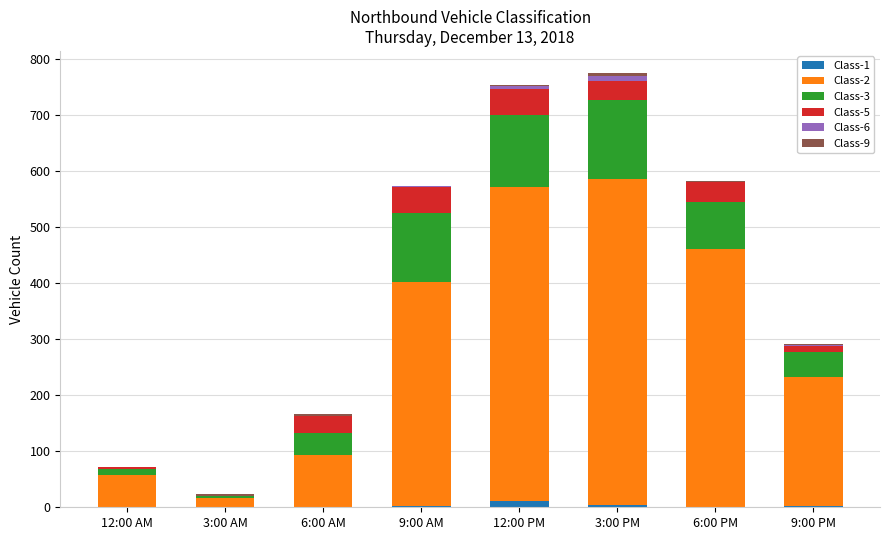

What is the difference between the maximum and minimum values in the Class-2 series?

566